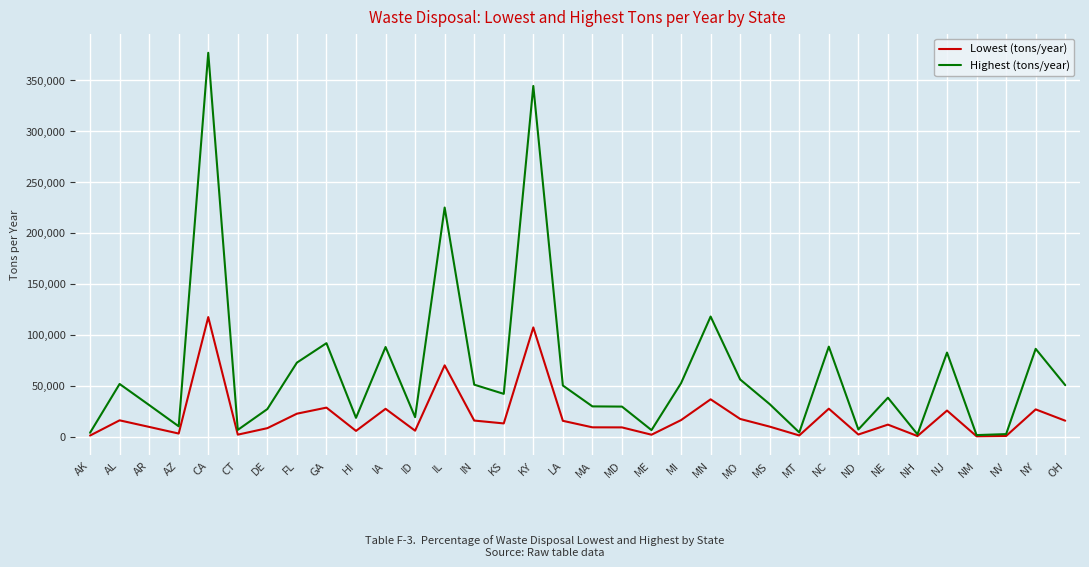

At which label does Highest (tons/year) first exceed 42130?

AL